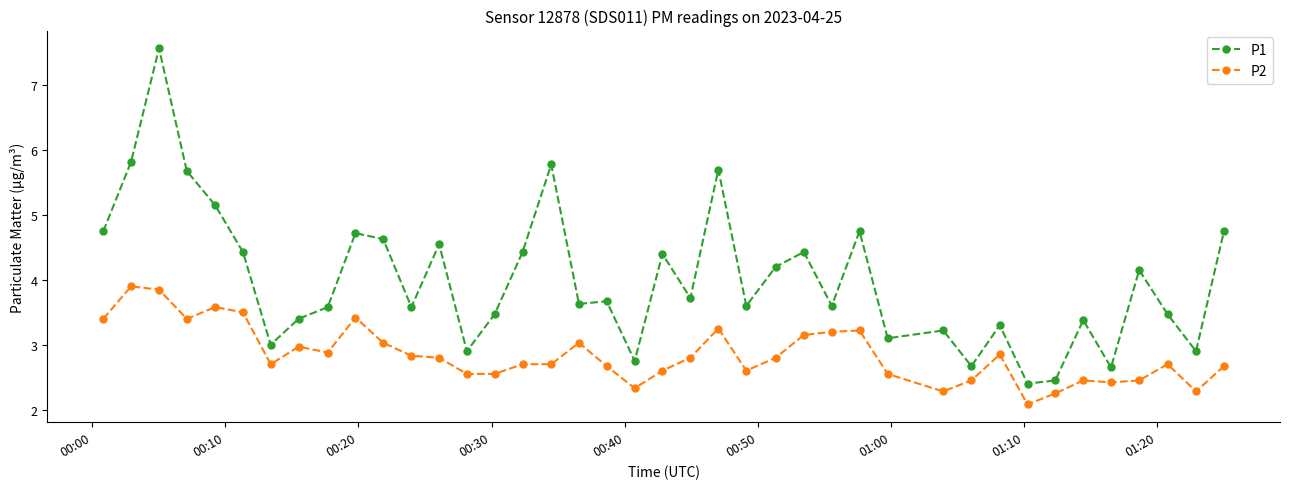

What is the difference between the maximum and minimum values in the P1 series?

5.2